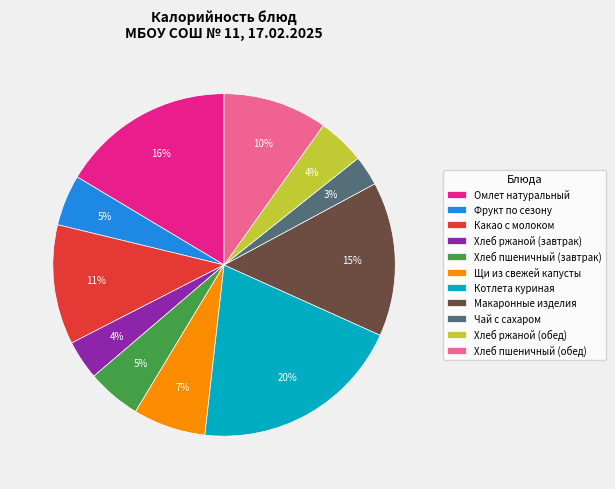

How many segments does this pie chart have?

11